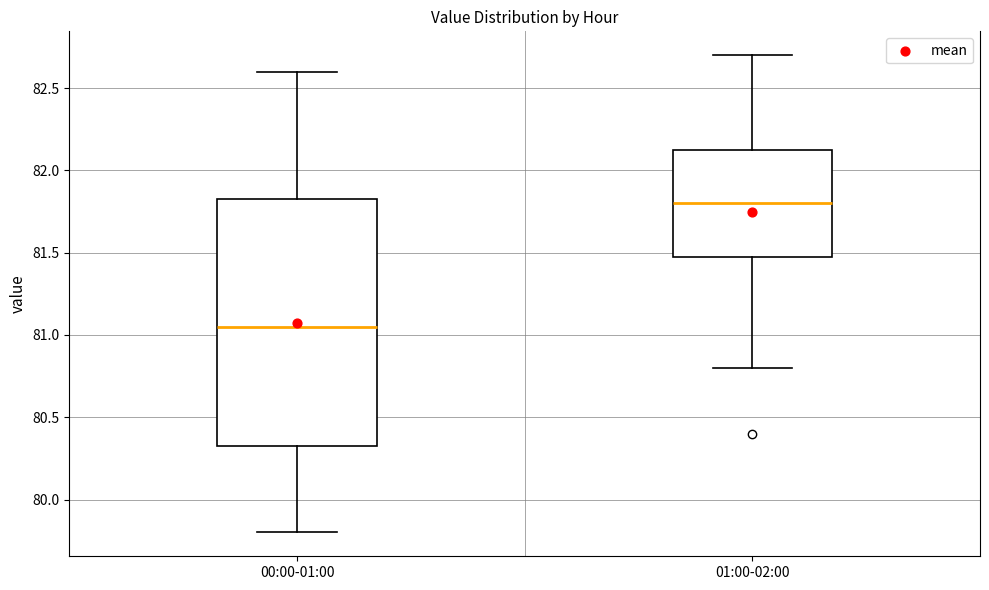

Reading left to right, read every box against the y-axis: the position of its median line, the range the box covers, and the ends of its whiskers. The values are not printed on the chart, so give them approximately, as read against the axis.

00:00-01:00: median 81.05, box 80.35 to 81.85, whiskers 79.80 to 82.60
01:00-02:00: median 81.80, box 81.50 to 82.15, whiskers 80.80 to 82.70